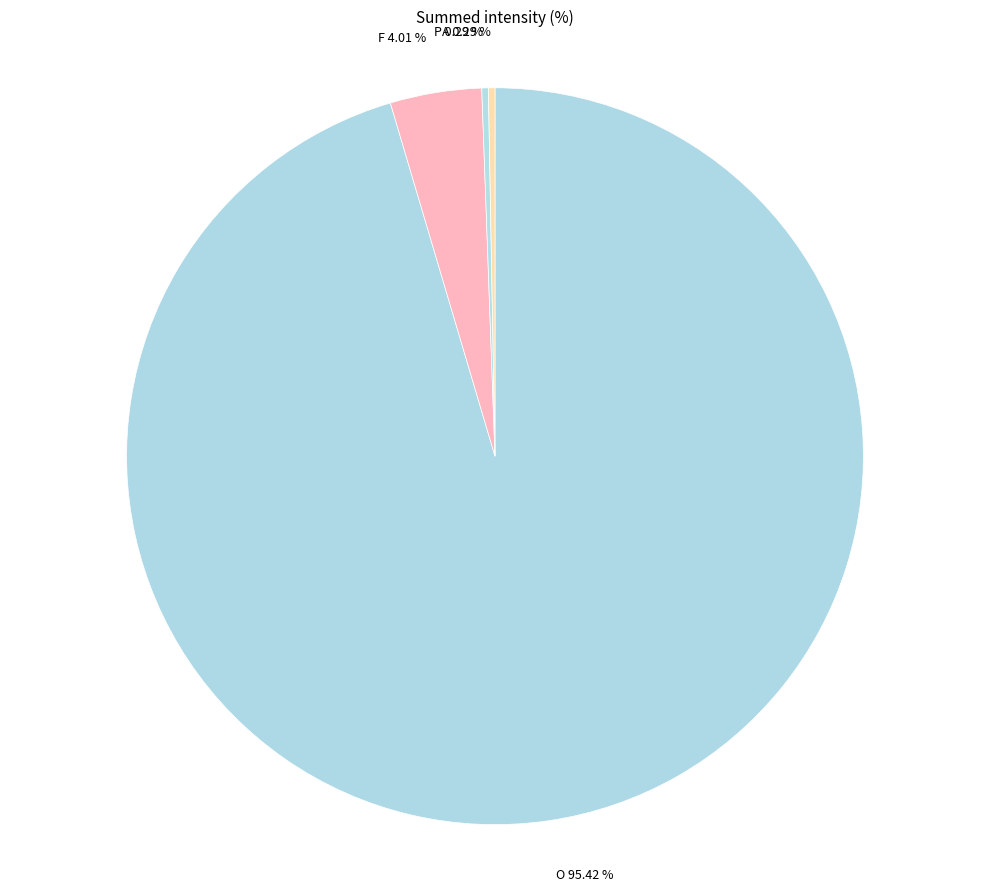

Which category accounts for the majority?

O